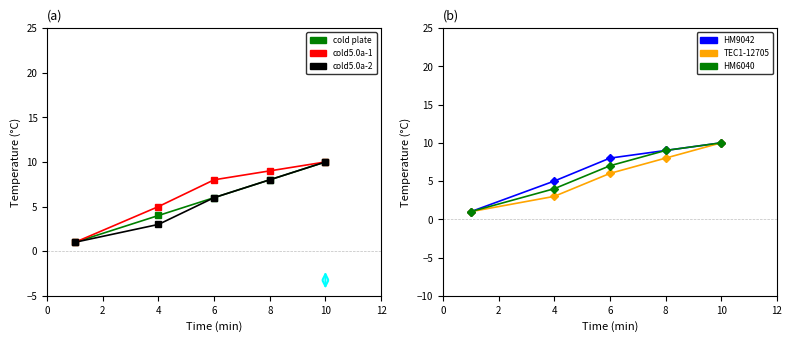

Reading left to right, extract all data points from this chart.

QID0024559: 10	8	6	4	1
QID0024560: 10	9	8	5	1
QID0024561: 10	8	6	3	1
HM9042: 10	9	8	5	1
TEC1-12705: 10	8	6	3	1
HM6040: 10	9	7	4	1